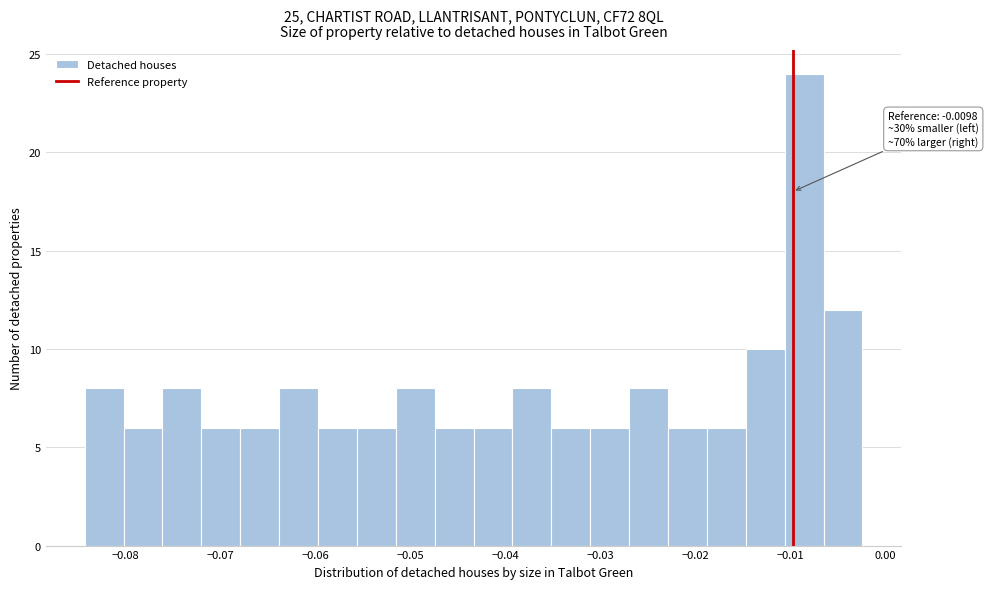

Which range on the x-axis has the tallest bar?

-0.011 to -0.007